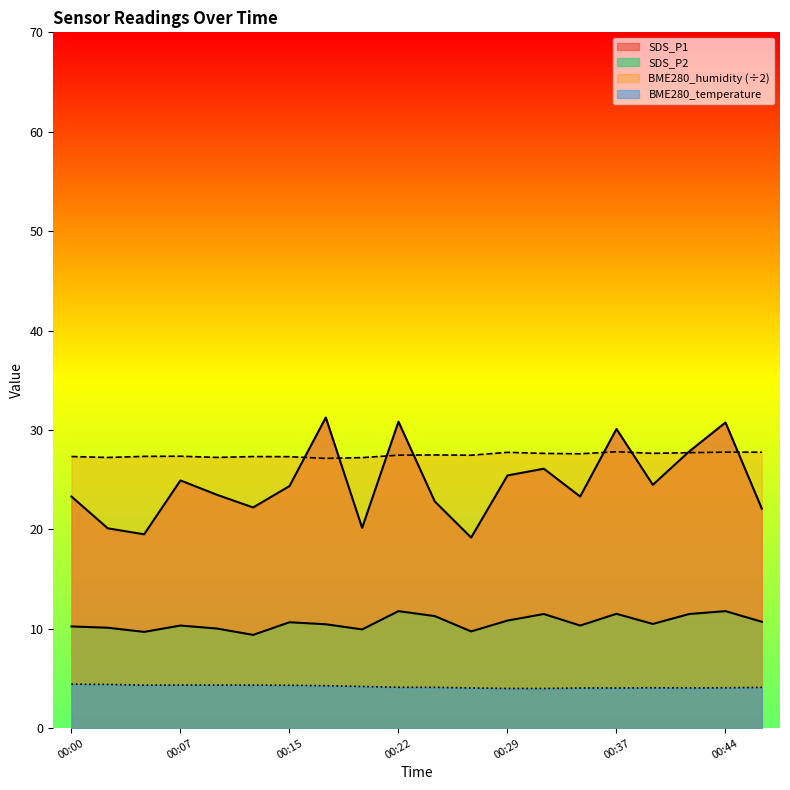

The SDS_P1 series shows 30.1 at 00:37. True or false?

True